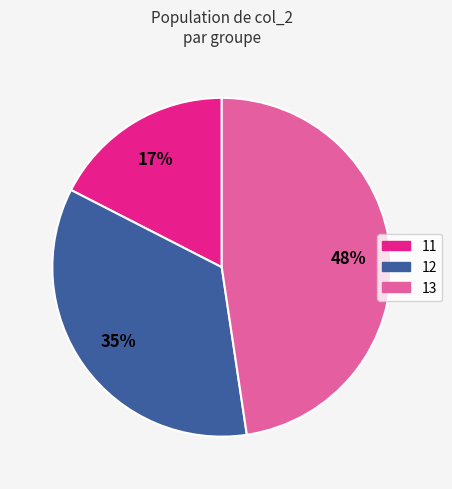

Does any single category account for the majority?

No